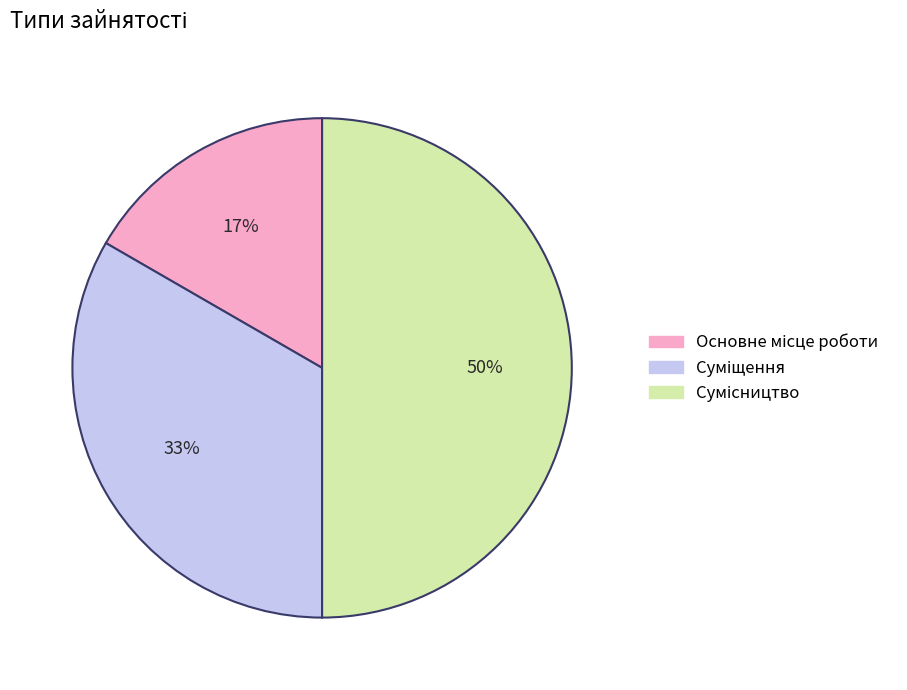

To the nearest percent, what is the difference between the largest and smallest slice percentages?

33%